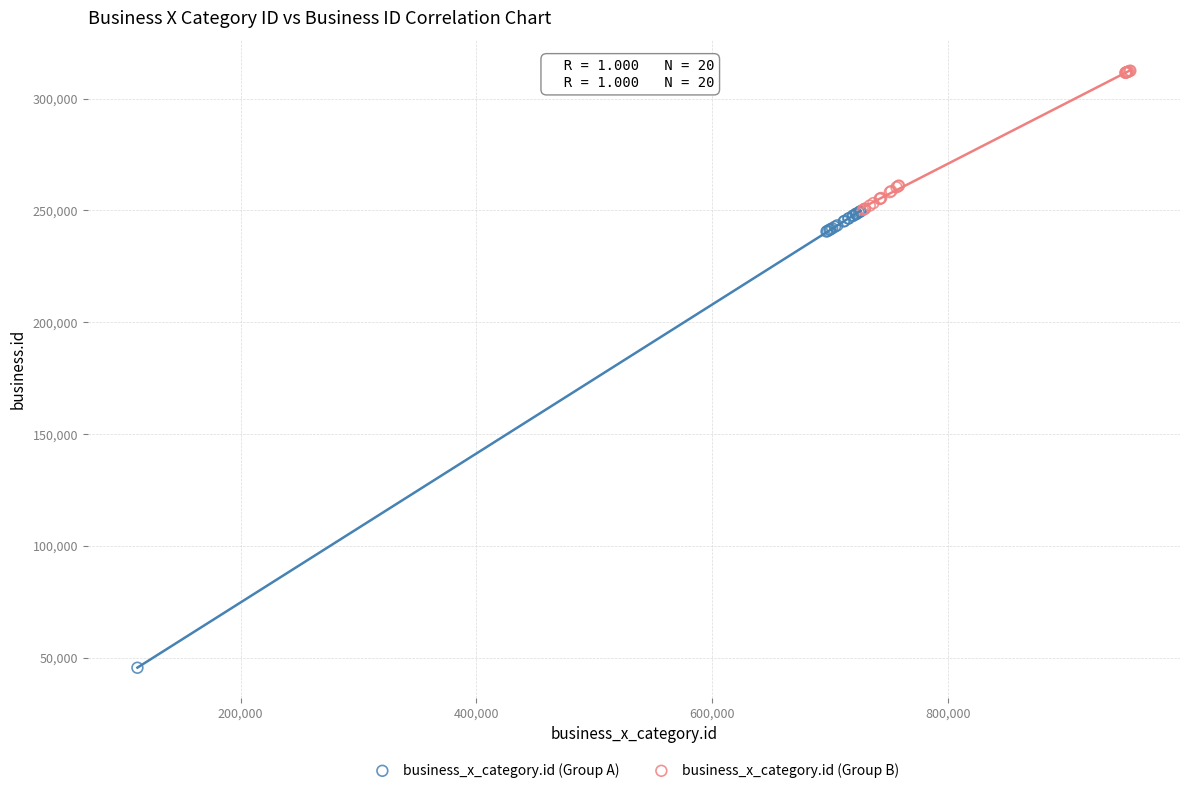

Which series reaches the maximum Y coordinate?

business_x_category.id (Group B)